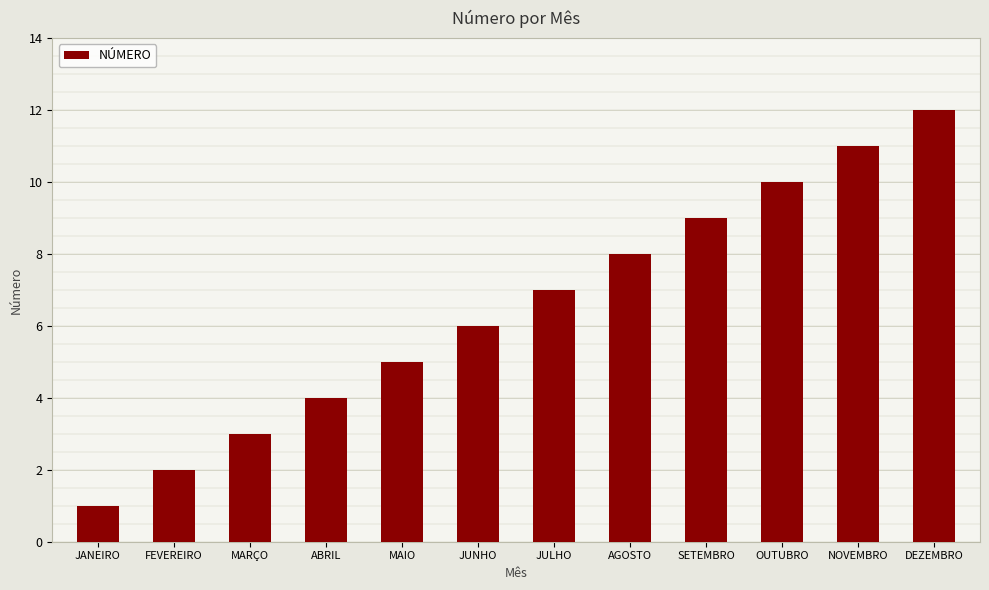

Is it true that the value at ABRIL is 4?

True